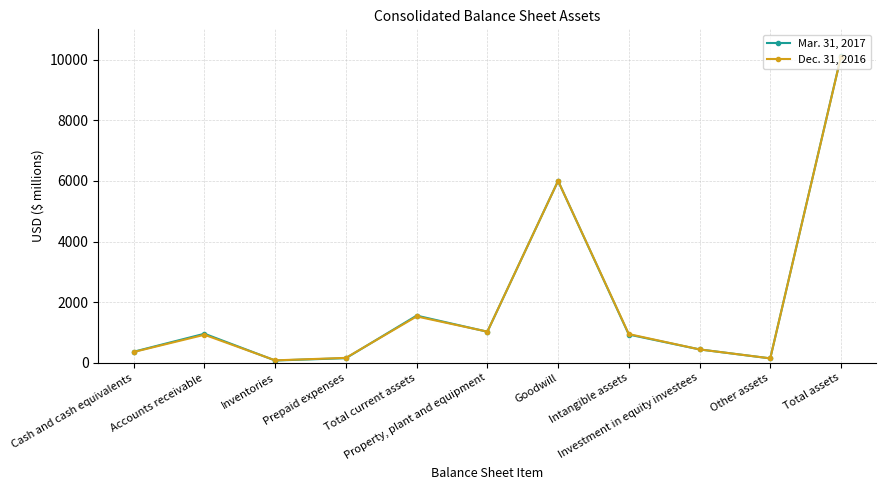

True or false: Mar. 31, 2017 has more than 1 points higher than both neighbors.

True